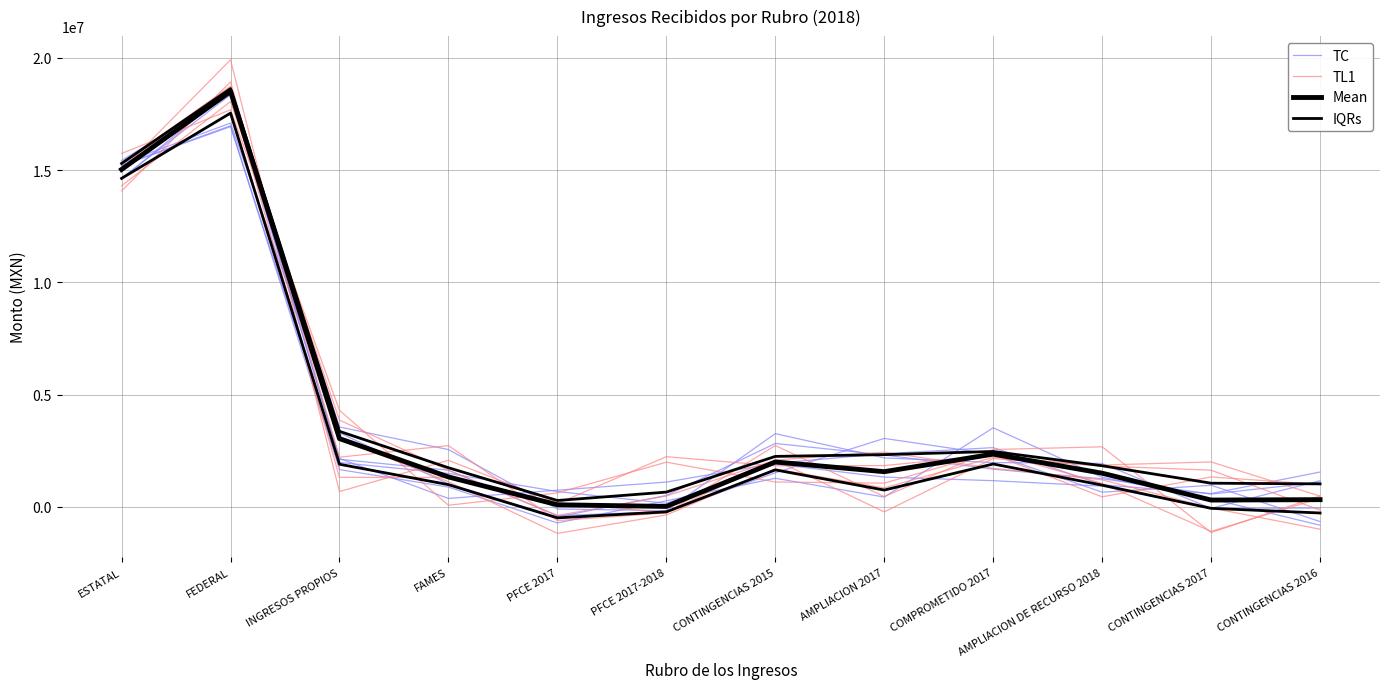

At how many categories does at least one series exceed 5942740?

2